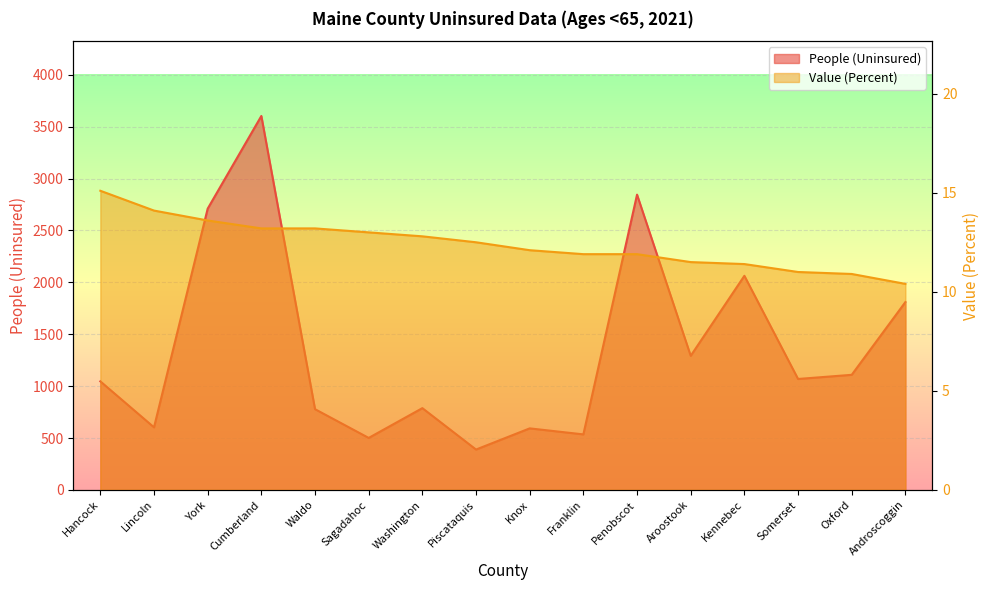

The value of Value (Percent) at Androscoggin is 3.7. True or false?

False